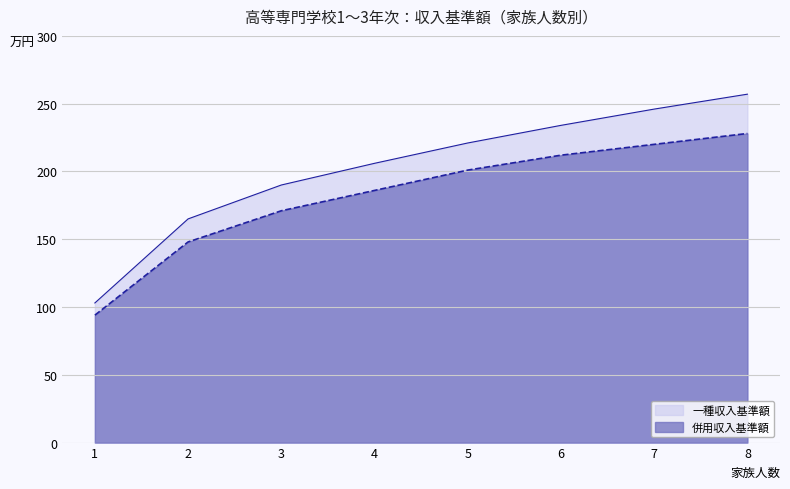

Between 6 and 2, which is larger?

6